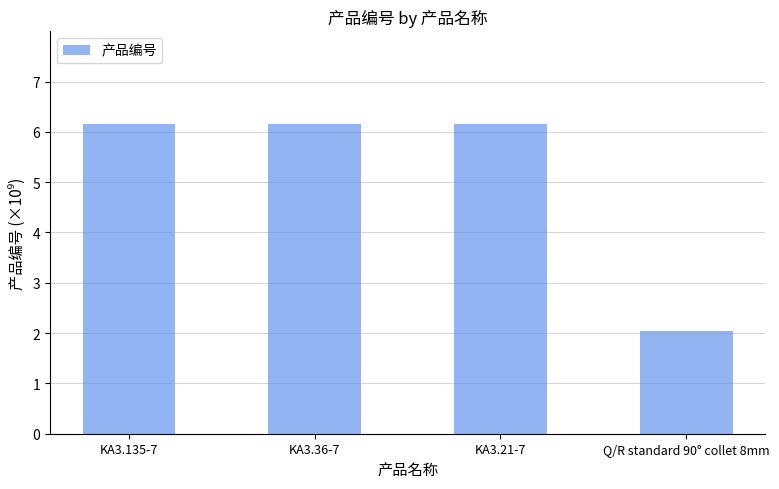

The chart shows a value of 8.9 at KA3.36-7. True or false?

False